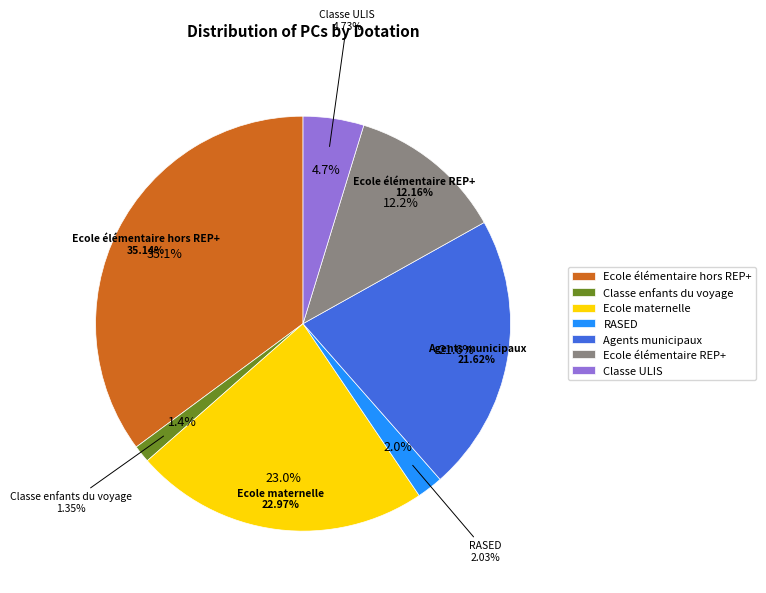

Rank the categories by value from lowest to highest.

Classe enfants du voyage, RASED, Classe ULIS, Ecole élémentaire REP+, Agents municipaux, Ecole maternelle, Ecole élémentaire hors REP+